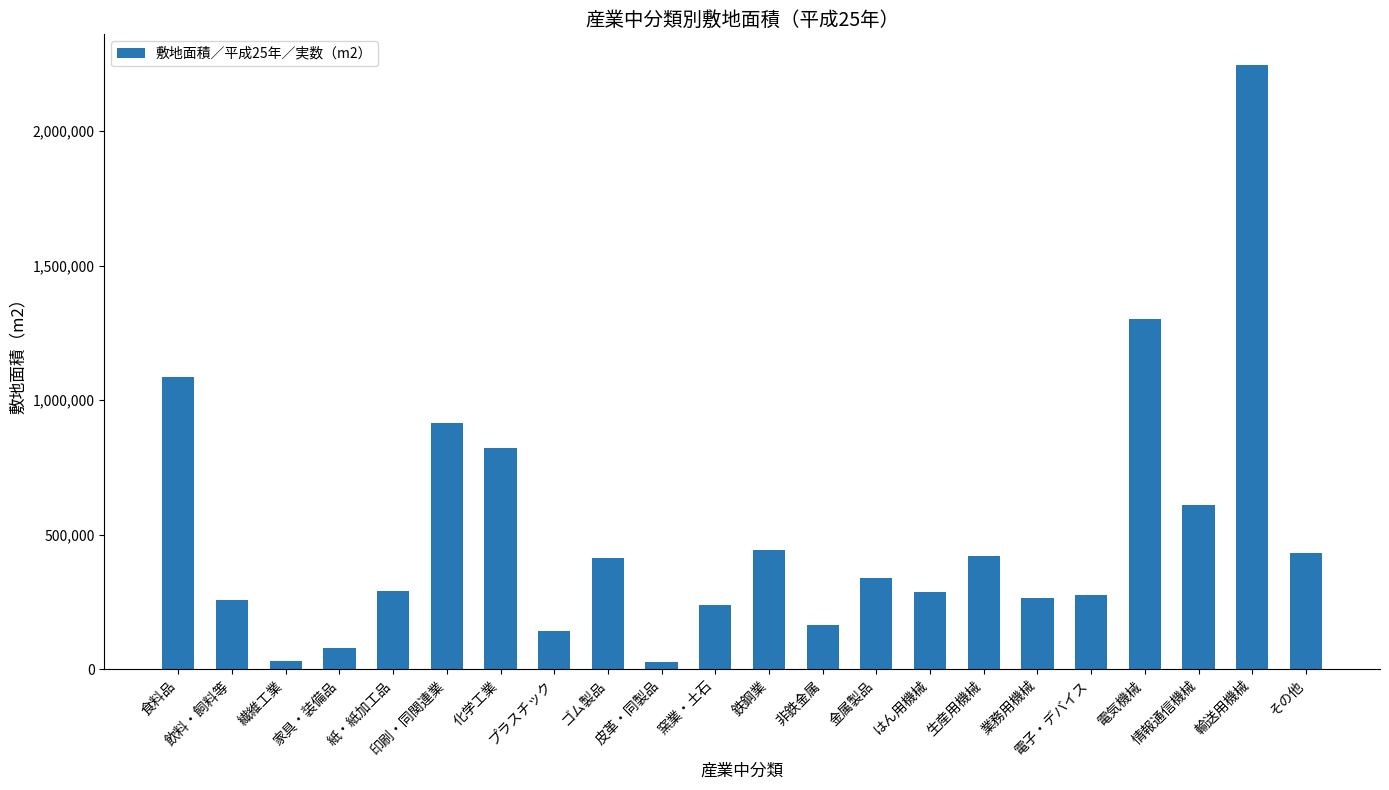

The value at 情報通信機械 is 608553. True or false?

True